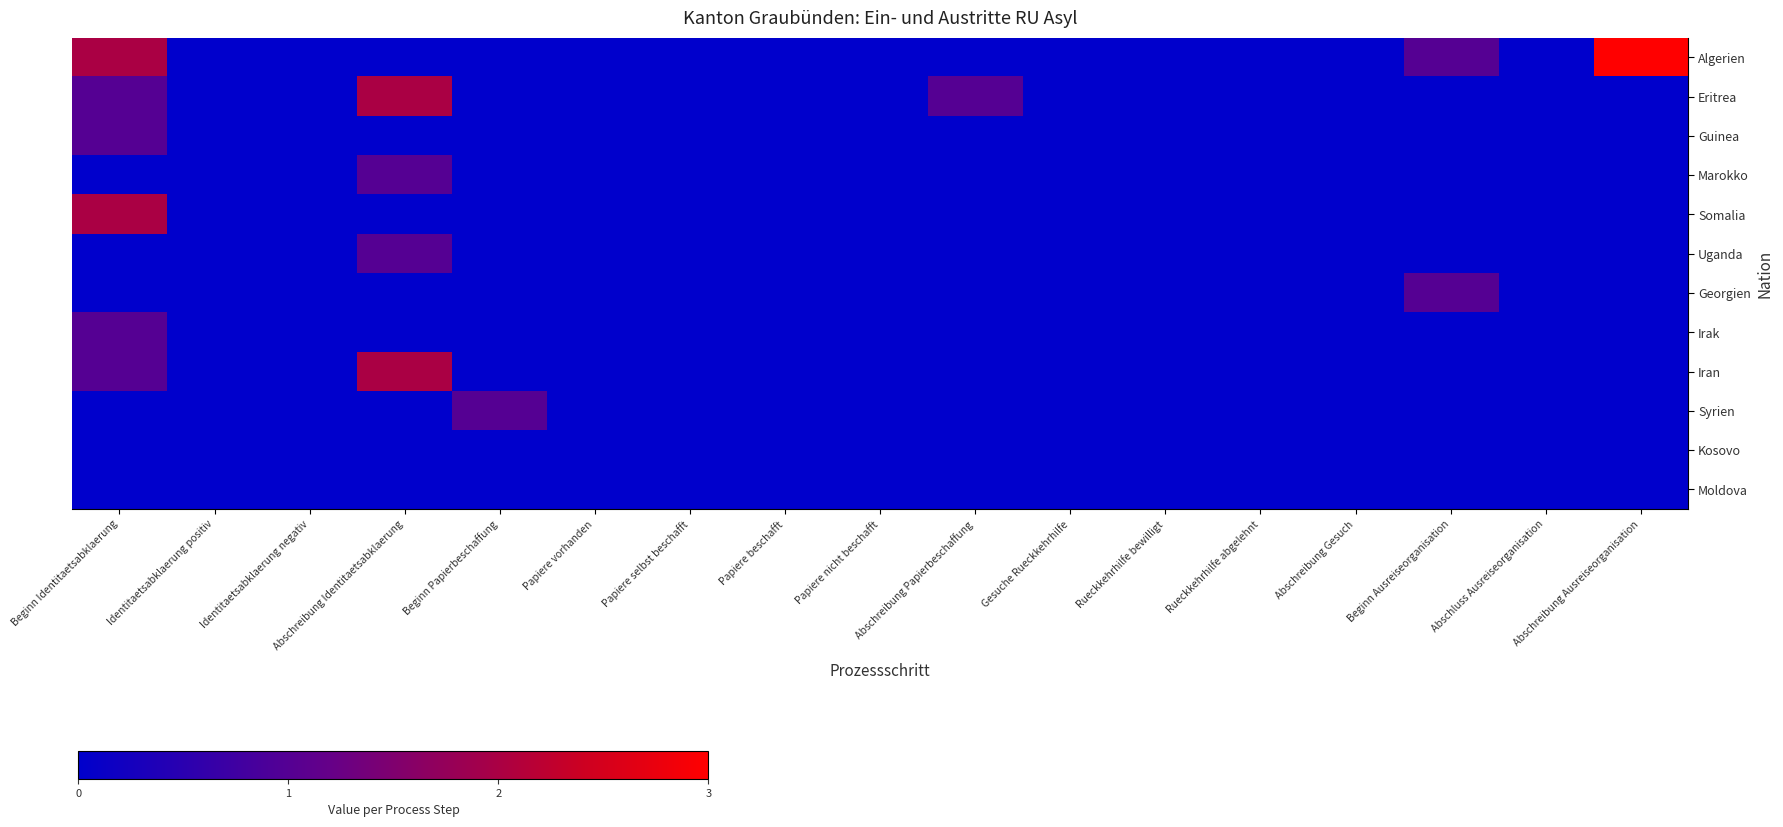

Reading left to right, what are all the values shown in this chart?

Algerien: Beginn Identitaetsabklaerung=2	Identitaetsabklaerung positiv=0	Identitaetsabklaerung negativ=0	Abschreibung Identitaetsabklaerung=0	Beginn Papierbeschaffung=0	Papiere vorhanden=0	Papiere selbst beschafft=0	Papiere beschafft=0	Papiere nicht beschafft=0	Abschreibung Papierbeschaffung=0	Gesuche Rueckkehrhilfe=0	Rueckkehrhilfe bewilligt=0	Rueckkehrhilfe abgelehnt=0	Abschreibung Gesuch=0	Beginn Ausreiseorganisation=1	Abschluss Ausreiseorganisation=0	Abschreibung Ausreiseorganisation=3
Eritrea: Beginn Identitaetsabklaerung=1	Identitaetsabklaerung positiv=0	Identitaetsabklaerung negativ=0	Abschreibung Identitaetsabklaerung=2	Beginn Papierbeschaffung=0	Papiere vorhanden=0	Papiere selbst beschafft=0	Papiere beschafft=0	Papiere nicht beschafft=0	Abschreibung Papierbeschaffung=1	Gesuche Rueckkehrhilfe=0	Rueckkehrhilfe bewilligt=0	Rueckkehrhilfe abgelehnt=0	Abschreibung Gesuch=0	Beginn Ausreiseorganisation=0	Abschluss Ausreiseorganisation=0	Abschreibung Ausreiseorganisation=0
Guinea: Beginn Identitaetsabklaerung=1	Identitaetsabklaerung positiv=0	Identitaetsabklaerung negativ=0	Abschreibung Identitaetsabklaerung=0	Beginn Papierbeschaffung=0	Papiere vorhanden=0	Papiere selbst beschafft=0	Papiere beschafft=0	Papiere nicht beschafft=0	Abschreibung Papierbeschaffung=0	Gesuche Rueckkehrhilfe=0	Rueckkehrhilfe bewilligt=0	Rueckkehrhilfe abgelehnt=0	Abschreibung Gesuch=0	Beginn Ausreiseorganisation=0	Abschluss Ausreiseorganisation=0	Abschreibung Ausreiseorganisation=0
Marokko: Beginn Identitaetsabklaerung=0	Identitaetsabklaerung positiv=0	Identitaetsabklaerung negativ=0	Abschreibung Identitaetsabklaerung=1	Beginn Papierbeschaffung=0	Papiere vorhanden=0	Papiere selbst beschafft=0	Papiere beschafft=0	Papiere nicht beschafft=0	Abschreibung Papierbeschaffung=0	Gesuche Rueckkehrhilfe=0	Rueckkehrhilfe bewilligt=0	Rueckkehrhilfe abgelehnt=0	Abschreibung Gesuch=0	Beginn Ausreiseorganisation=0	Abschluss Ausreiseorganisation=0	Abschreibung Ausreiseorganisation=0
Somalia: Beginn Identitaetsabklaerung=2	Identitaetsabklaerung positiv=0	Identitaetsabklaerung negativ=0	Abschreibung Identitaetsabklaerung=0	Beginn Papierbeschaffung=0	Papiere vorhanden=0	Papiere selbst beschafft=0	Papiere beschafft=0	Papiere nicht beschafft=0	Abschreibung Papierbeschaffung=0	Gesuche Rueckkehrhilfe=0	Rueckkehrhilfe bewilligt=0	Rueckkehrhilfe abgelehnt=0	Abschreibung Gesuch=0	Beginn Ausreiseorganisation=0	Abschluss Ausreiseorganisation=0	Abschreibung Ausreiseorganisation=0
Uganda: Beginn Identitaetsabklaerung=0	Identitaetsabklaerung positiv=0	Identitaetsabklaerung negativ=0	Abschreibung Identitaetsabklaerung=1	Beginn Papierbeschaffung=0	Papiere vorhanden=0	Papiere selbst beschafft=0	Papiere beschafft=0	Papiere nicht beschafft=0	Abschreibung Papierbeschaffung=0	Gesuche Rueckkehrhilfe=0	Rueckkehrhilfe bewilligt=0	Rueckkehrhilfe abgelehnt=0	Abschreibung Gesuch=0	Beginn Ausreiseorganisation=0	Abschluss Ausreiseorganisation=0	Abschreibung Ausreiseorganisation=0
Georgien: Beginn Identitaetsabklaerung=0	Identitaetsabklaerung positiv=0	Identitaetsabklaerung negativ=0	Abschreibung Identitaetsabklaerung=0	Beginn Papierbeschaffung=0	Papiere vorhanden=0	Papiere selbst beschafft=0	Papiere beschafft=0	Papiere nicht beschafft=0	Abschreibung Papierbeschaffung=0	Gesuche Rueckkehrhilfe=0	Rueckkehrhilfe bewilligt=0	Rueckkehrhilfe abgelehnt=0	Abschreibung Gesuch=0	Beginn Ausreiseorganisation=1	Abschluss Ausreiseorganisation=0	Abschreibung Ausreiseorganisation=0
Irak: Beginn Identitaetsabklaerung=1	Identitaetsabklaerung positiv=0	Identitaetsabklaerung negativ=0	Abschreibung Identitaetsabklaerung=0	Beginn Papierbeschaffung=0	Papiere vorhanden=0	Papiere selbst beschafft=0	Papiere beschafft=0	Papiere nicht beschafft=0	Abschreibung Papierbeschaffung=0	Gesuche Rueckkehrhilfe=0	Rueckkehrhilfe bewilligt=0	Rueckkehrhilfe abgelehnt=0	Abschreibung Gesuch=0	Beginn Ausreiseorganisation=0	Abschluss Ausreiseorganisation=0	Abschreibung Ausreiseorganisation=0
Iran: Beginn Identitaetsabklaerung=1	Identitaetsabklaerung positiv=0	Identitaetsabklaerung negativ=0	Abschreibung Identitaetsabklaerung=2	Beginn Papierbeschaffung=0	Papiere vorhanden=0	Papiere selbst beschafft=0	Papiere beschafft=0	Papiere nicht beschafft=0	Abschreibung Papierbeschaffung=0	Gesuche Rueckkehrhilfe=0	Rueckkehrhilfe bewilligt=0	Rueckkehrhilfe abgelehnt=0	Abschreibung Gesuch=0	Beginn Ausreiseorganisation=0	Abschluss Ausreiseorganisation=0	Abschreibung Ausreiseorganisation=0
Syrien: Beginn Identitaetsabklaerung=0	Identitaetsabklaerung positiv=0	Identitaetsabklaerung negativ=0	Abschreibung Identitaetsabklaerung=0	Beginn Papierbeschaffung=1	Papiere vorhanden=0	Papiere selbst beschafft=0	Papiere beschafft=0	Papiere nicht beschafft=0	Abschreibung Papierbeschaffung=0	Gesuche Rueckkehrhilfe=0	Rueckkehrhilfe bewilligt=0	Rueckkehrhilfe abgelehnt=0	Abschreibung Gesuch=0	Beginn Ausreiseorganisation=0	Abschluss Ausreiseorganisation=0	Abschreibung Ausreiseorganisation=0
Kosovo: Beginn Identitaetsabklaerung=0	Identitaetsabklaerung positiv=0	Identitaetsabklaerung negativ=0	Abschreibung Identitaetsabklaerung=0	Beginn Papierbeschaffung=0	Papiere vorhanden=0	Papiere selbst beschafft=0	Papiere beschafft=0	Papiere nicht beschafft=0	Abschreibung Papierbeschaffung=0	Gesuche Rueckkehrhilfe=0	Rueckkehrhilfe bewilligt=0	Rueckkehrhilfe abgelehnt=0	Abschreibung Gesuch=0	Beginn Ausreiseorganisation=0	Abschluss Ausreiseorganisation=0	Abschreibung Ausreiseorganisation=0
Moldova: Beginn Identitaetsabklaerung=0	Identitaetsabklaerung positiv=0	Identitaetsabklaerung negativ=0	Abschreibung Identitaetsabklaerung=0	Beginn Papierbeschaffung=0	Papiere vorhanden=0	Papiere selbst beschafft=0	Papiere beschafft=0	Papiere nicht beschafft=0	Abschreibung Papierbeschaffung=0	Gesuche Rueckkehrhilfe=0	Rueckkehrhilfe bewilligt=0	Rueckkehrhilfe abgelehnt=0	Abschreibung Gesuch=0	Beginn Ausreiseorganisation=0	Abschluss Ausreiseorganisation=0	Abschreibung Ausreiseorganisation=0